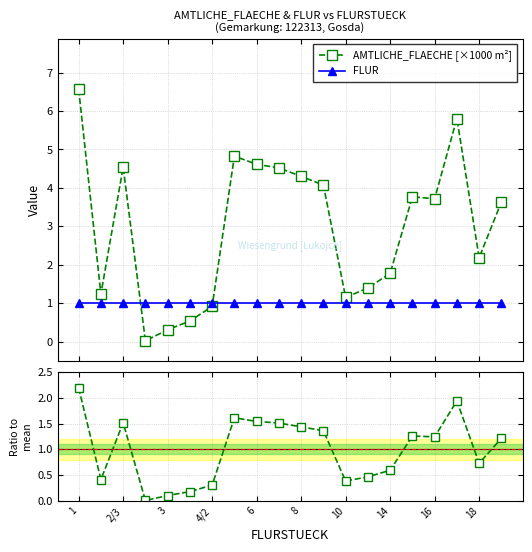

What is the value of the FLUR point at the 1st from the left?

1.0